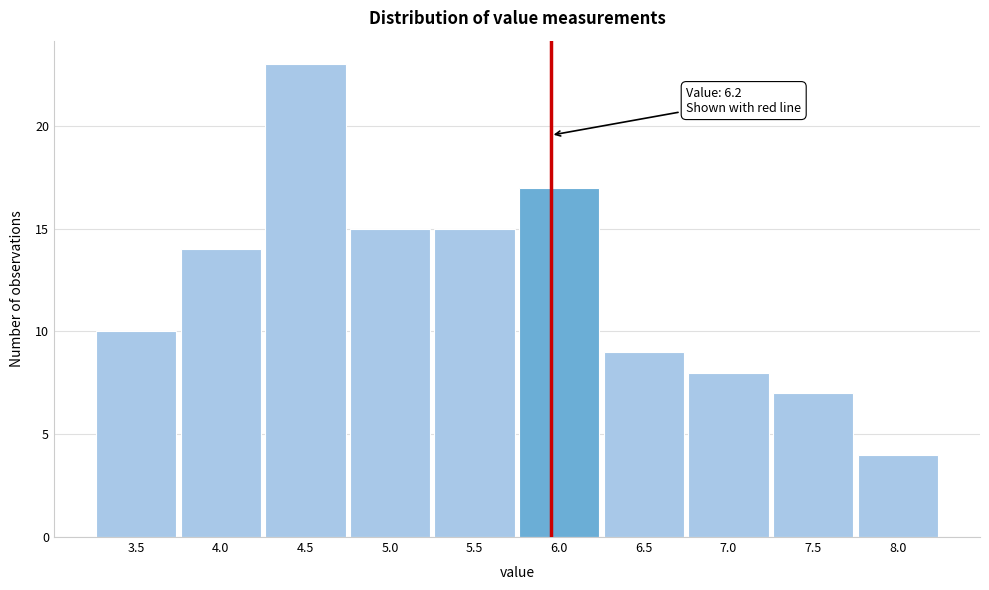

Reading left to right, transcribe all the data shown in this chart.

10	14	23	15	15	17	9	8	7	4